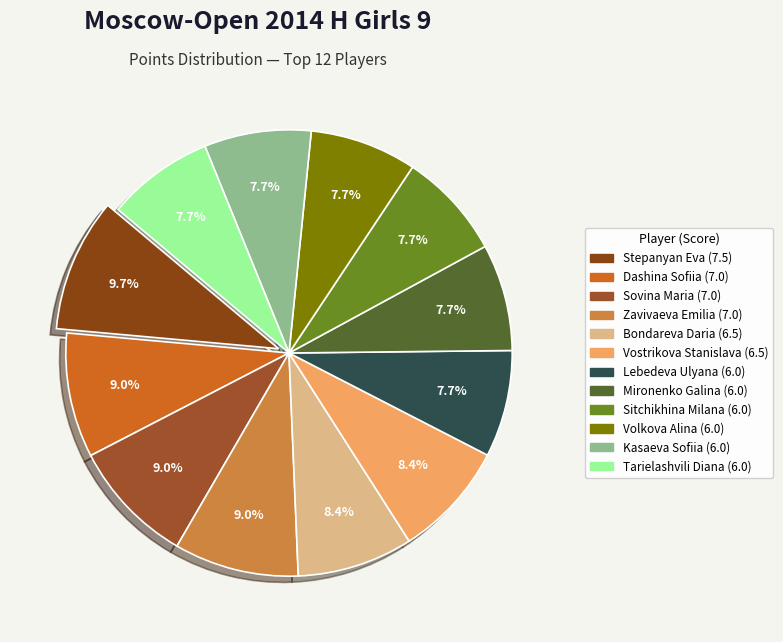

Combined, what portion of the pie is Zavivaeva Emilia and Tarielashvili Diana?

16.8%